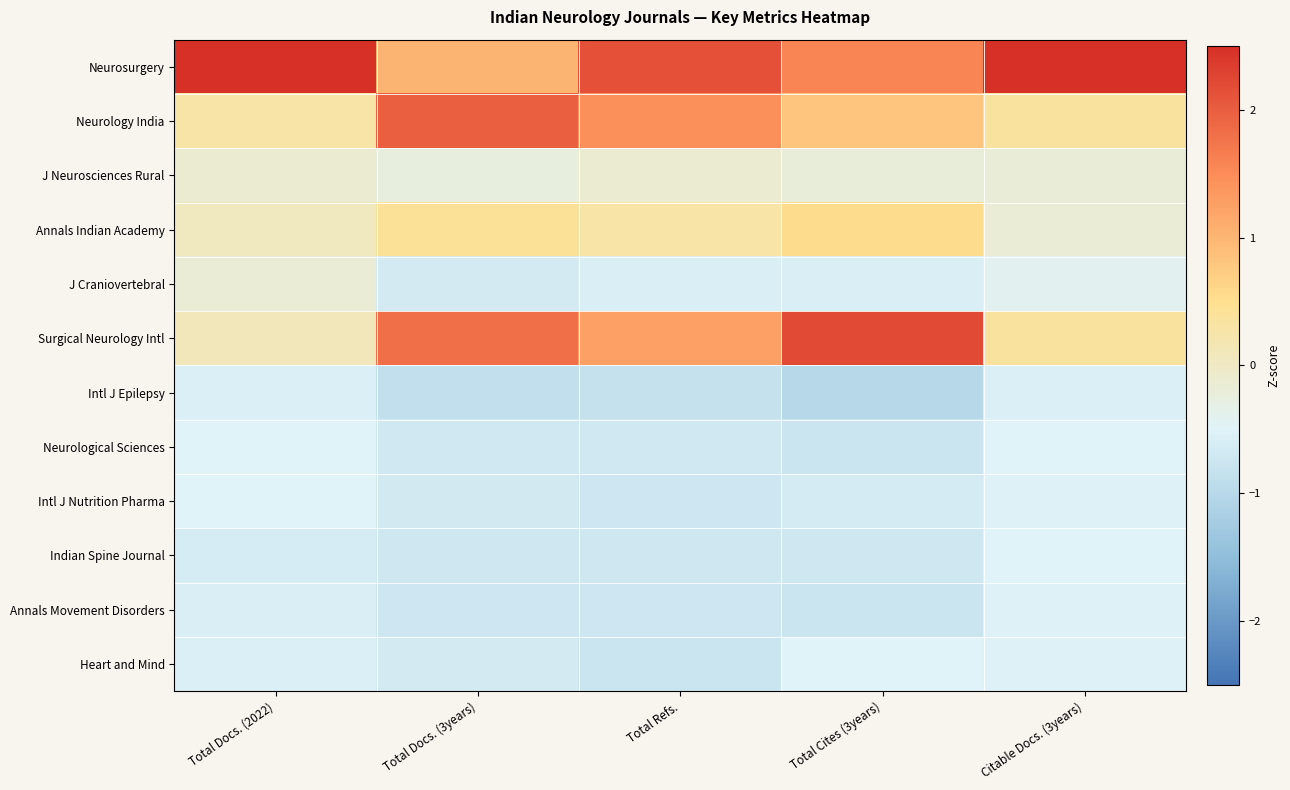

Reading left to right, extract all data points from this chart.

Neurosurgery: Total Docs. (2022)=3.2	Total Docs. (3years)=1.0	Total Refs.=2.1	Total Cites (3years)=1.6	Citable Docs. (3years)=3.1
Neurology India: Total Docs. (2022)=0.3	Total Docs. (3years)=2.0	Total Refs.=1.5	Total Cites (3years)=0.8	Citable Docs. (3years)=0.4
J Neurosciences Rural: Total Docs. (2022)=-0.1	Total Docs. (3years)=-0.2	Total Refs.=-0.1	Total Cites (3years)=-0.2	Citable Docs. (3years)=-0.2
Annals Indian Academy: Total Docs. (2022)=0.0	Total Docs. (3years)=0.4	Total Refs.=0.3	Total Cites (3years)=0.5	Citable Docs. (3years)=-0.2
J Craniovertebral: Total Docs. (2022)=-0.2	Total Docs. (3years)=-0.6	Total Refs.=-0.6	Total Cites (3years)=-0.6	Citable Docs. (3years)=-0.4
Surgical Neurology Intl: Total Docs. (2022)=0.1	Total Docs. (3years)=1.8	Total Refs.=1.3	Total Cites (3years)=2.2	Citable Docs. (3years)=0.4
Intl J Epilepsy: Total Docs. (2022)=-0.6	Total Docs. (3years)=-0.9	Total Refs.=-0.8	Total Cites (3years)=-1.0	Citable Docs. (3years)=-0.6
Neurological Sciences: Total Docs. (2022)=-0.5	Total Docs. (3years)=-0.7	Total Refs.=-0.7	Total Cites (3years)=-0.8	Citable Docs. (3years)=-0.5
Intl J Nutrition Pharma: Total Docs. (2022)=-0.5	Total Docs. (3years)=-0.7	Total Refs.=-0.7	Total Cites (3years)=-0.6	Citable Docs. (3years)=-0.5
Indian Spine Journal: Total Docs. (2022)=-0.6	Total Docs. (3years)=-0.7	Total Refs.=-0.7	Total Cites (3years)=-0.7	Citable Docs. (3years)=-0.5
Annals Movement Disorders: Total Docs. (2022)=-0.6	Total Docs. (3years)=-0.7	Total Refs.=-0.7	Total Cites (3years)=-0.8	Citable Docs. (3years)=-0.5
Heart and Mind: Total Docs. (2022)=-0.6	Total Docs. (3years)=-0.7	Total Refs.=-0.7	Total Cites (3years)=-0.5	Citable Docs. (3years)=-0.5